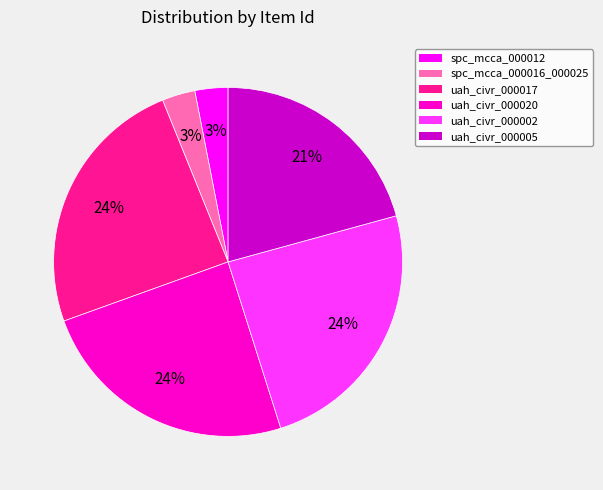

The uah_civr_000002 slice represents 24% of the pie. True or false?

True